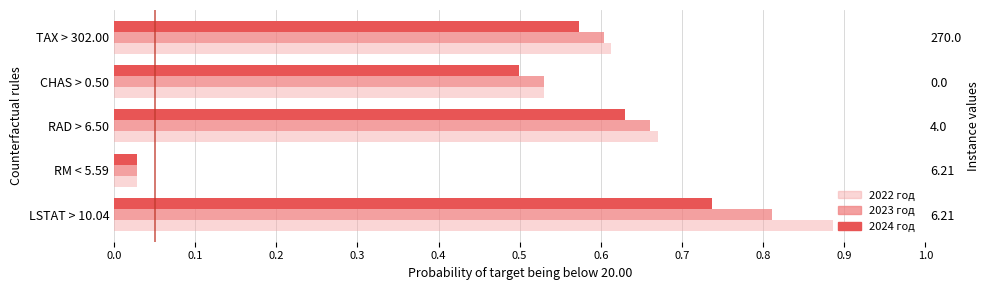

Does the chart contain stacked bars?

No